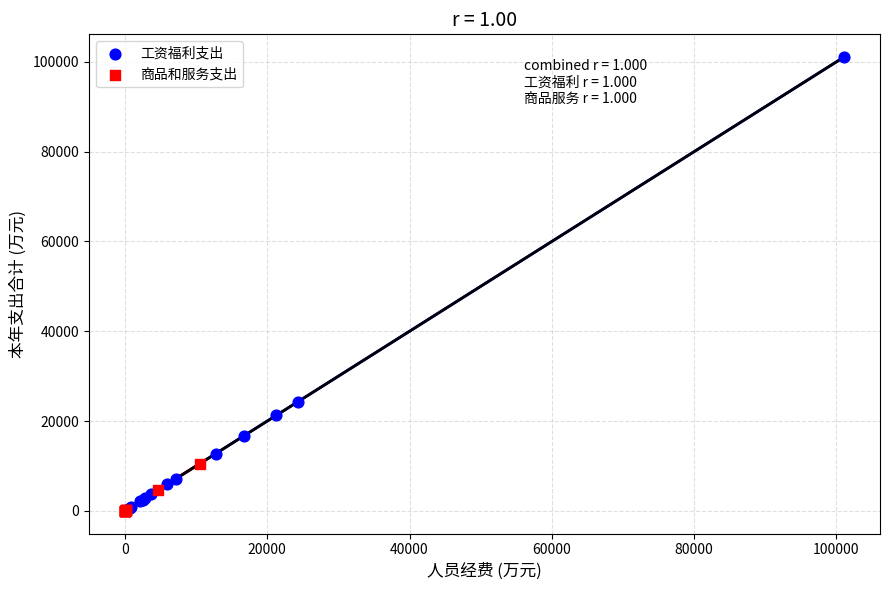

Which series has the widest spread of Y values?

工资福利支出